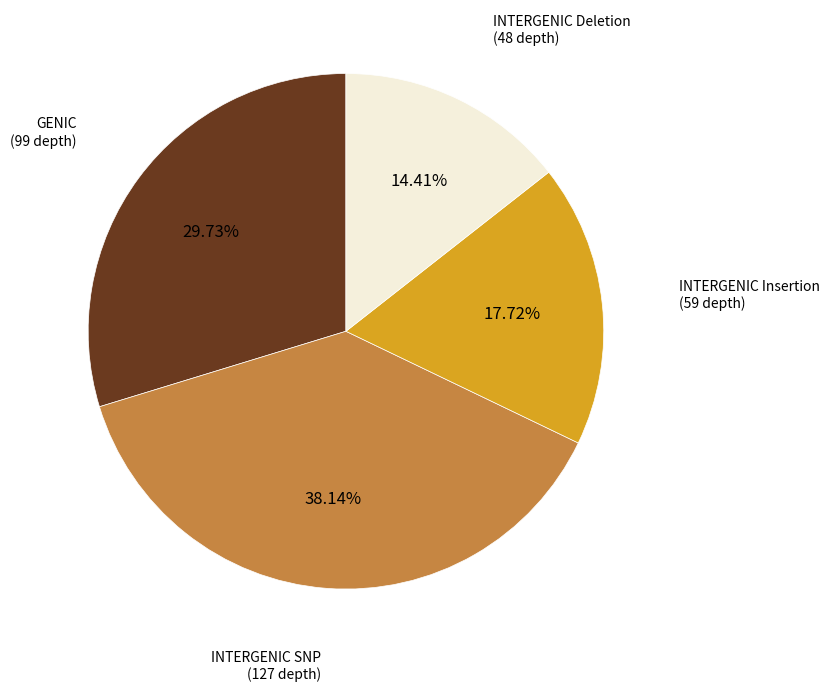

Does any single category account for the majority?

No